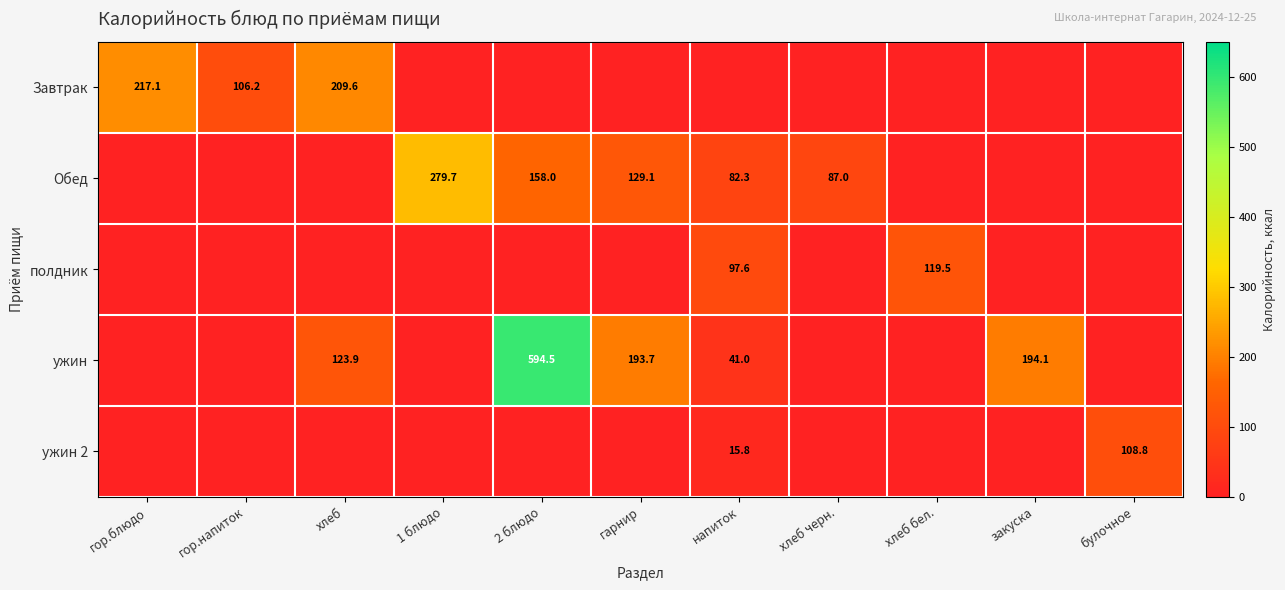

Which label corresponds to the largest value in the chart?

2 блюдо